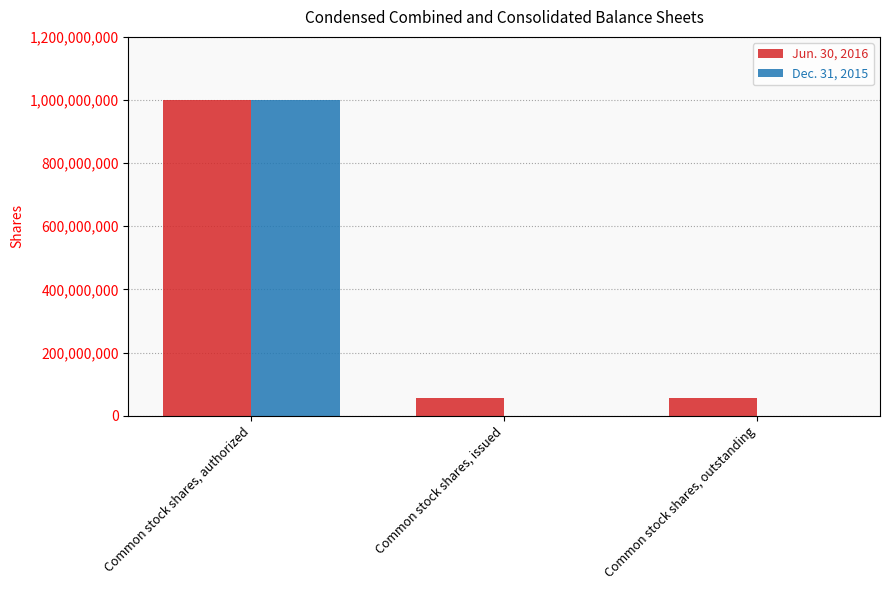

The Jun. 30, 2016 series shows 57500000 at Common stock shares, issued. True or false?

True